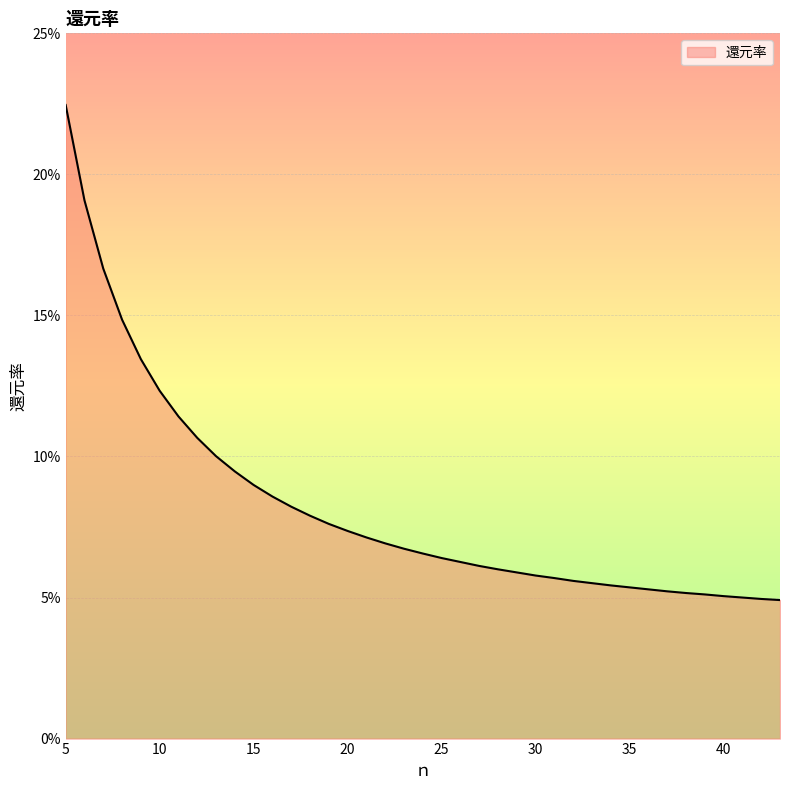

Is this an area chart (filled region under the line)?

Yes